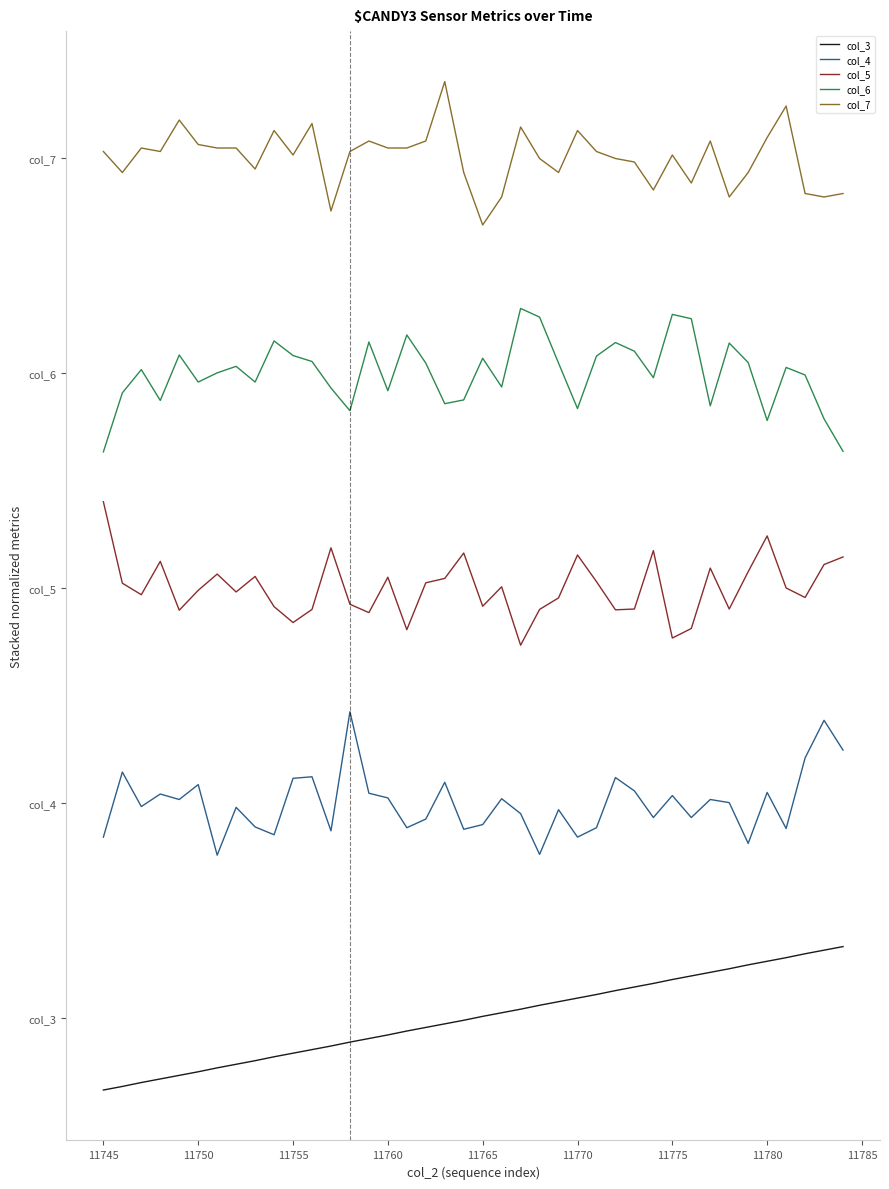

True or false: col_5 has more than 1 interior local peaks.

True